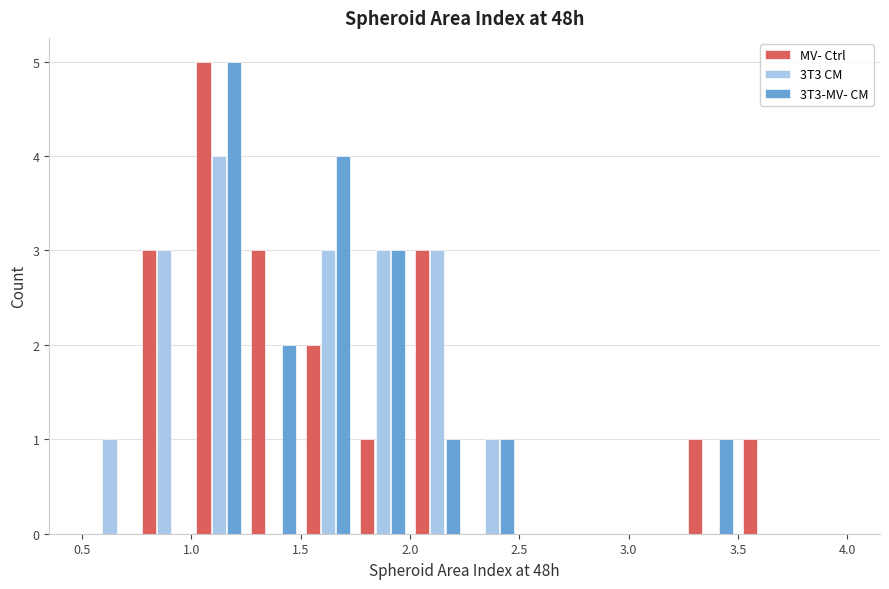

In the 3T3-MV- CM series, which range on the x-axis has the tallest bar?

1.00 to 1.25